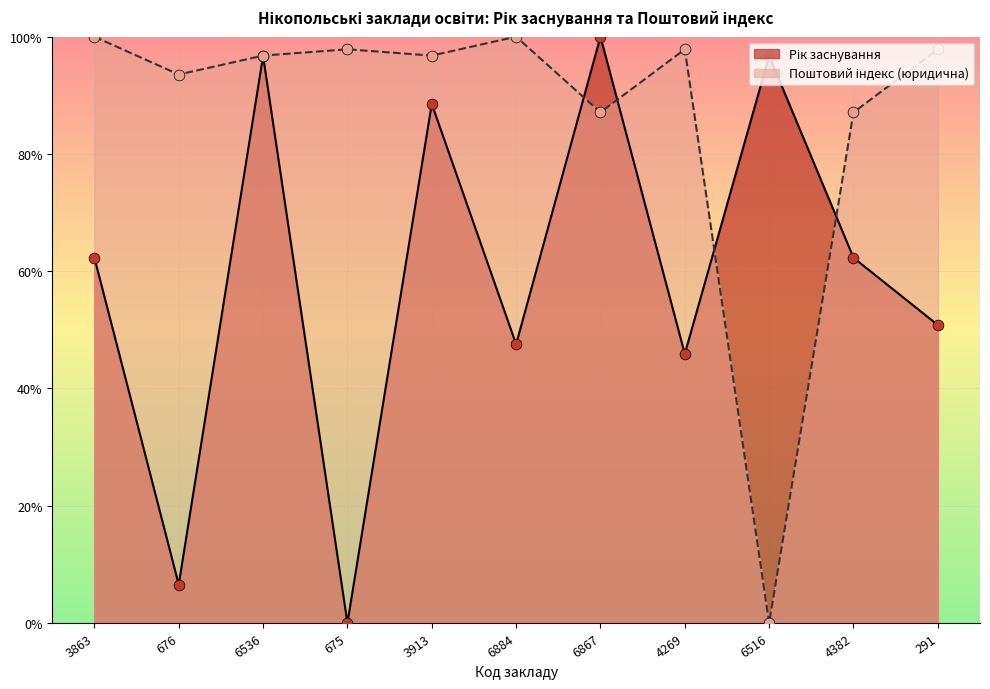

What is the total value across all series at 6867?

1.9